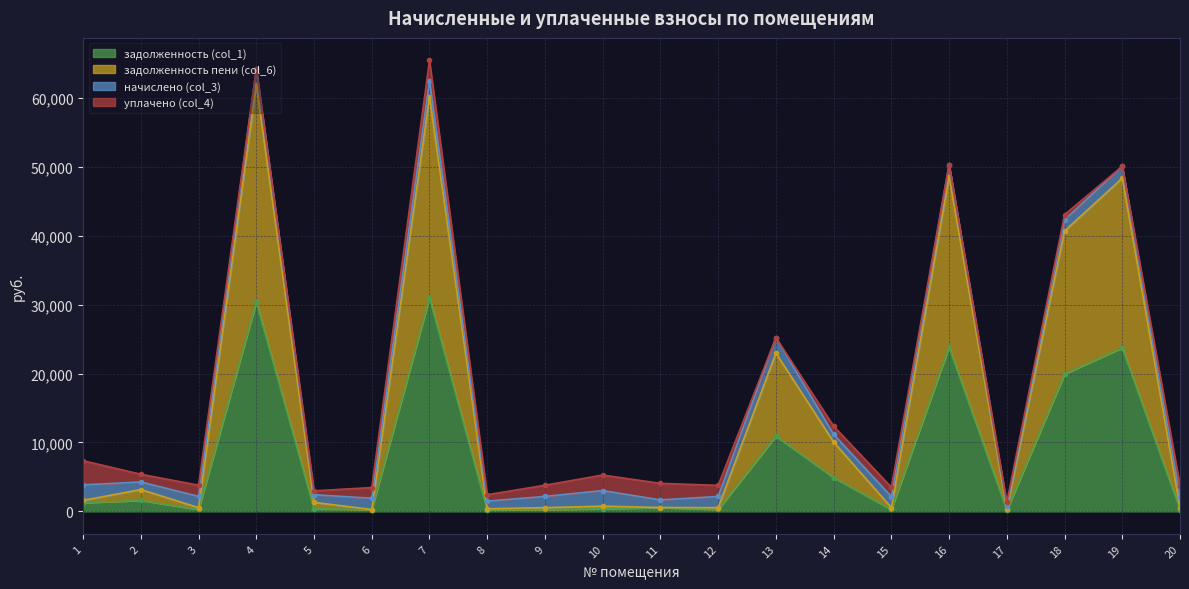

Where is задолженность (col_1) nearest to the value 15598?

18